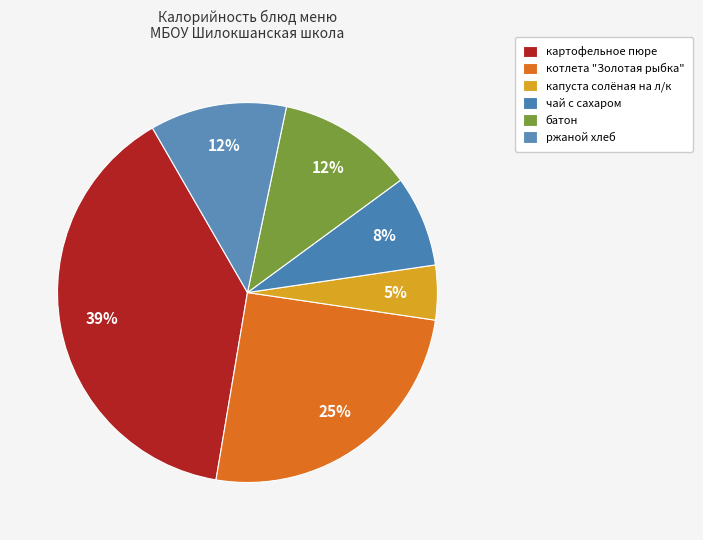

How many slices are in this pie chart?

6